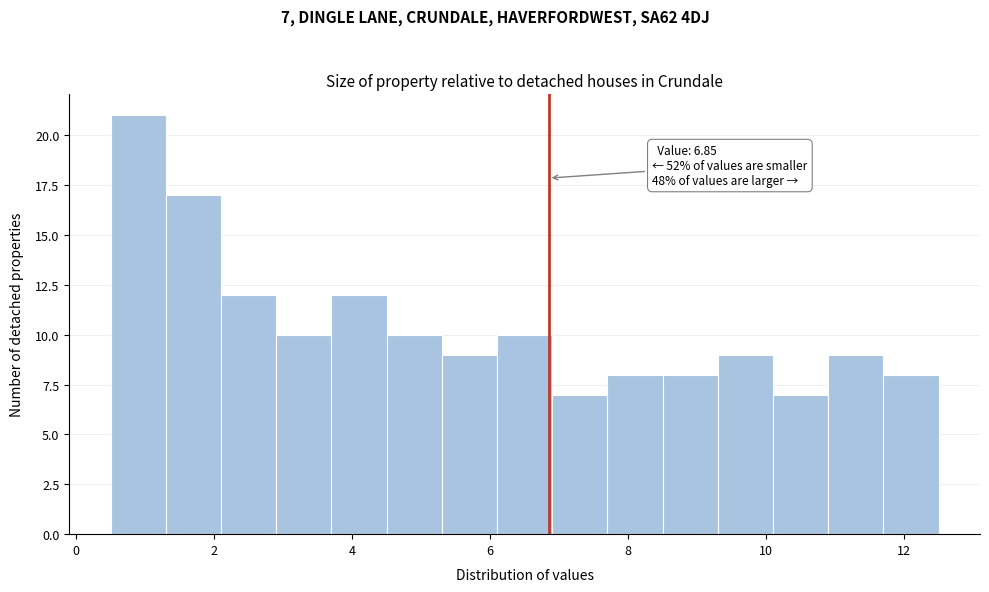

Over which range of the x-axis is the bar tallest?

0.5 to 1.3